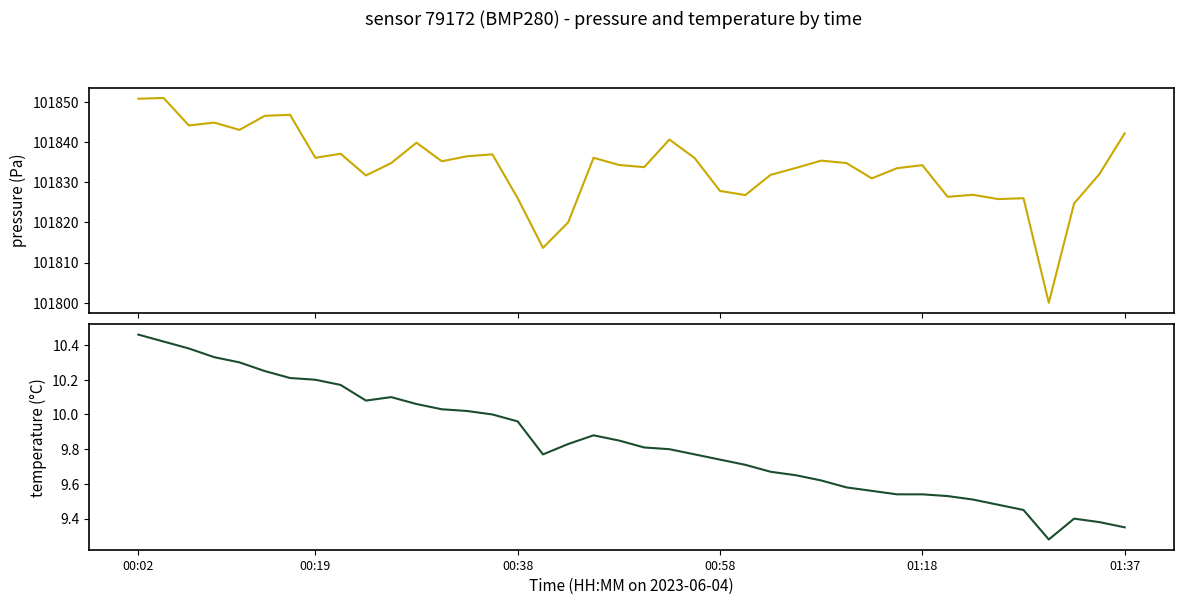

Which series has the largest total across all categories?

pressure